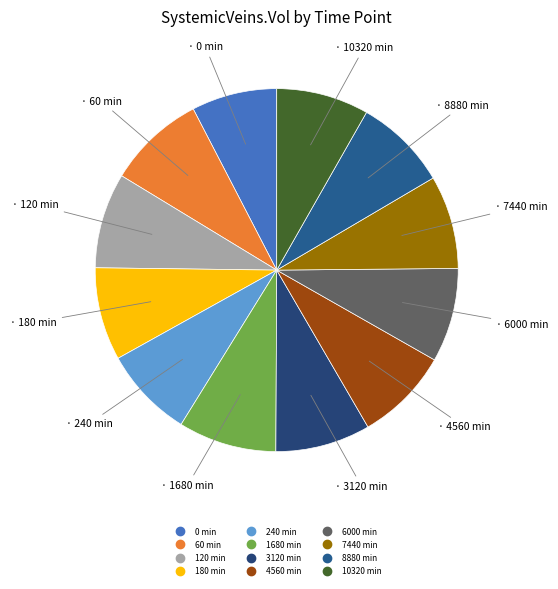

To the nearest percent, what is the combined percentage of 7440 min and 120 min?

17%